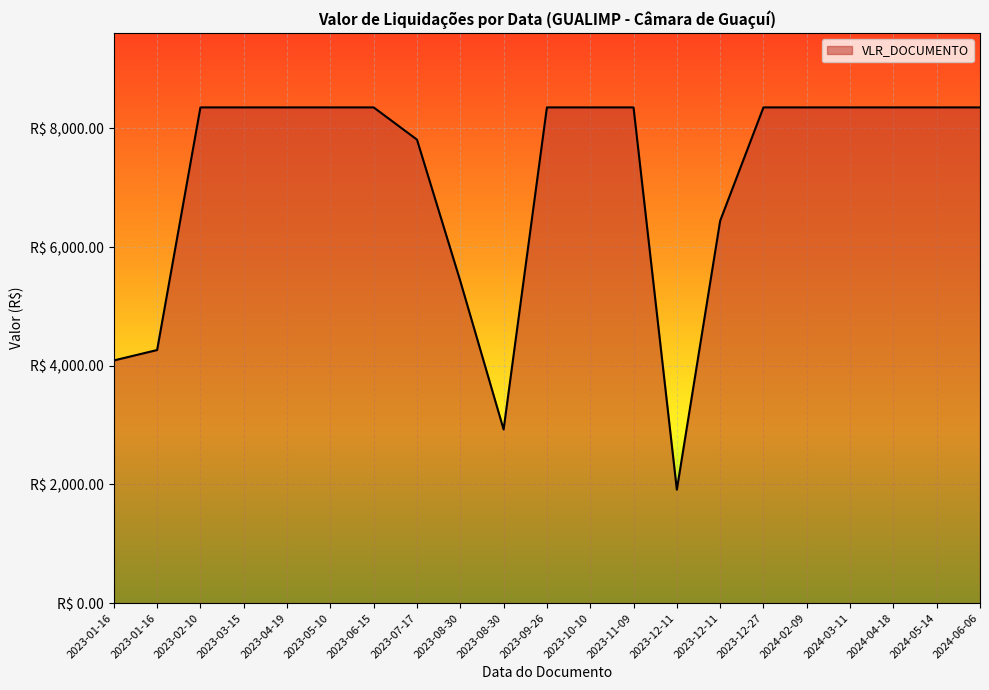

Is this an area chart (filled region under the line)?

Yes